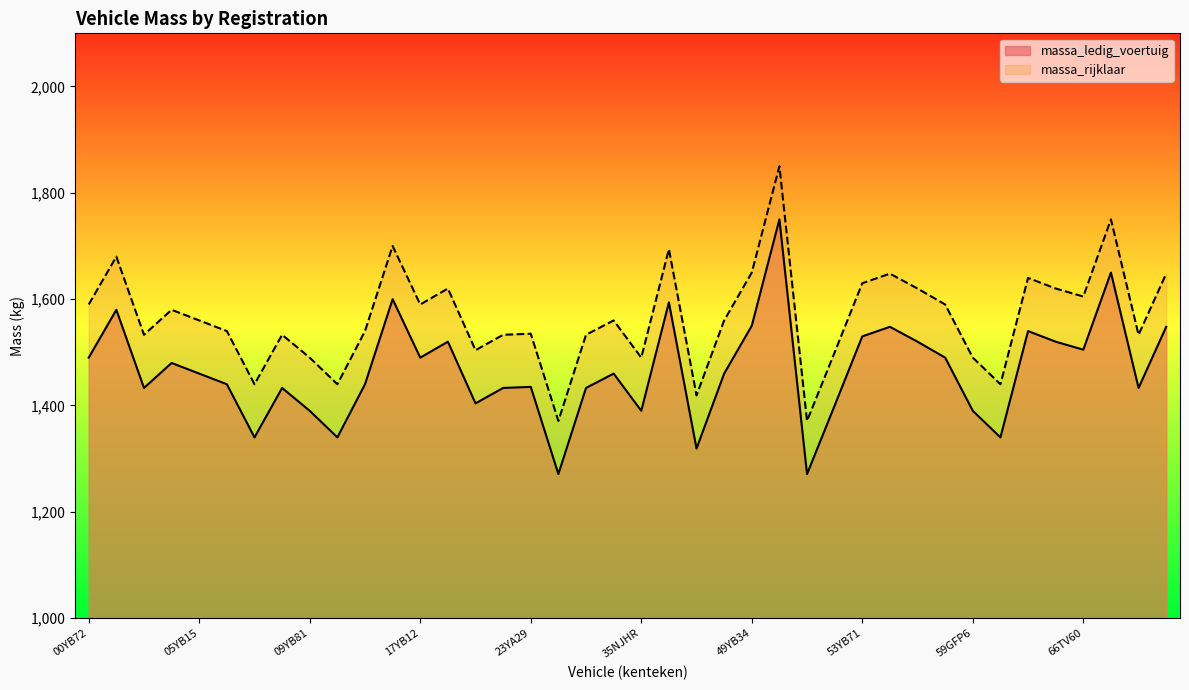

What is the value of the massa_ledig_voertuig point at the 31st from the left?

1520